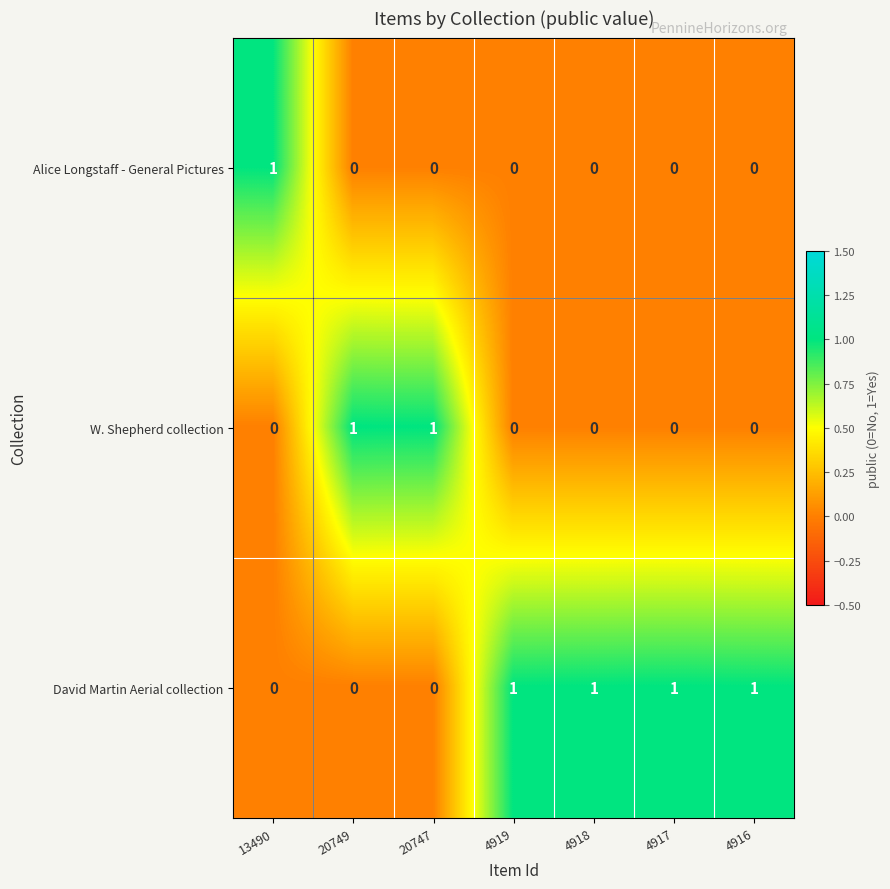

Rank the series by their average value, from lowest to highest.

Alice Longstaff - General Pictures, W. Shepherd collection, David Martin Aerial collection